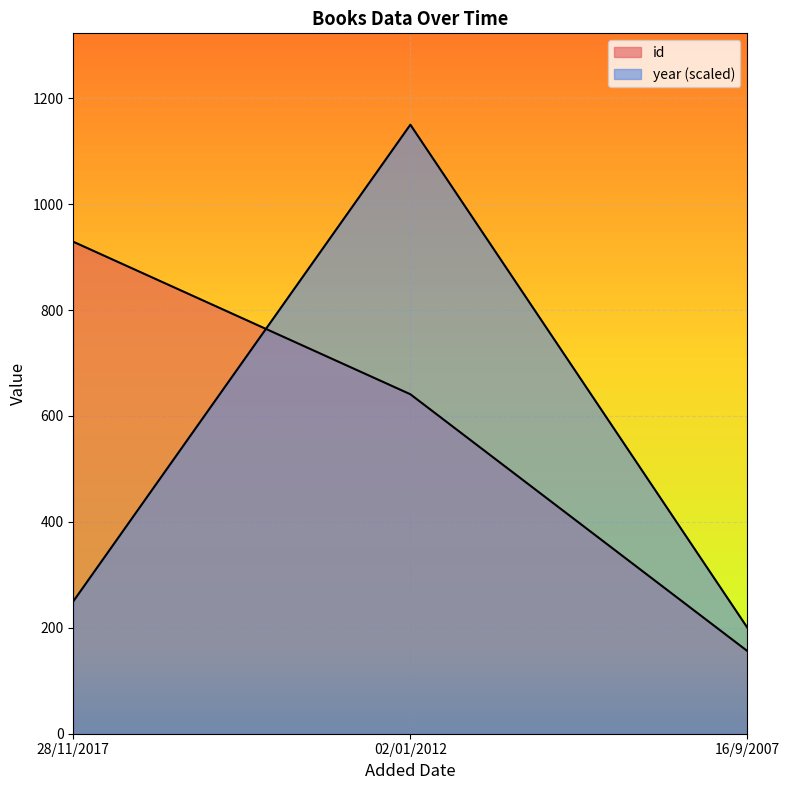

Read the id value at 02/01/2012, to the nearest 100.

600